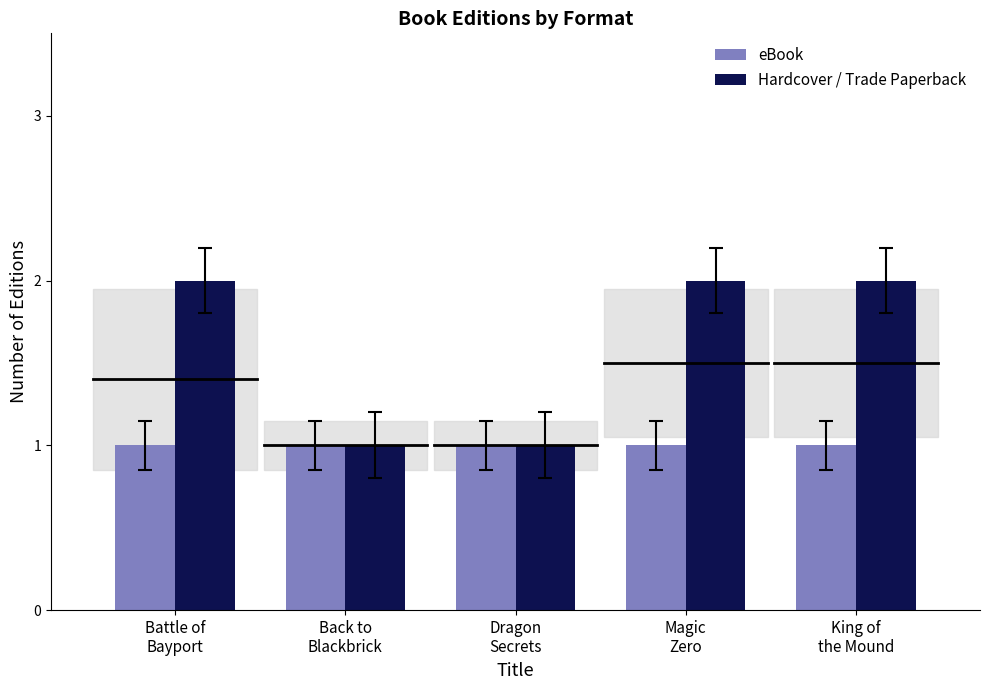

What is the average value of the eBook series?

1